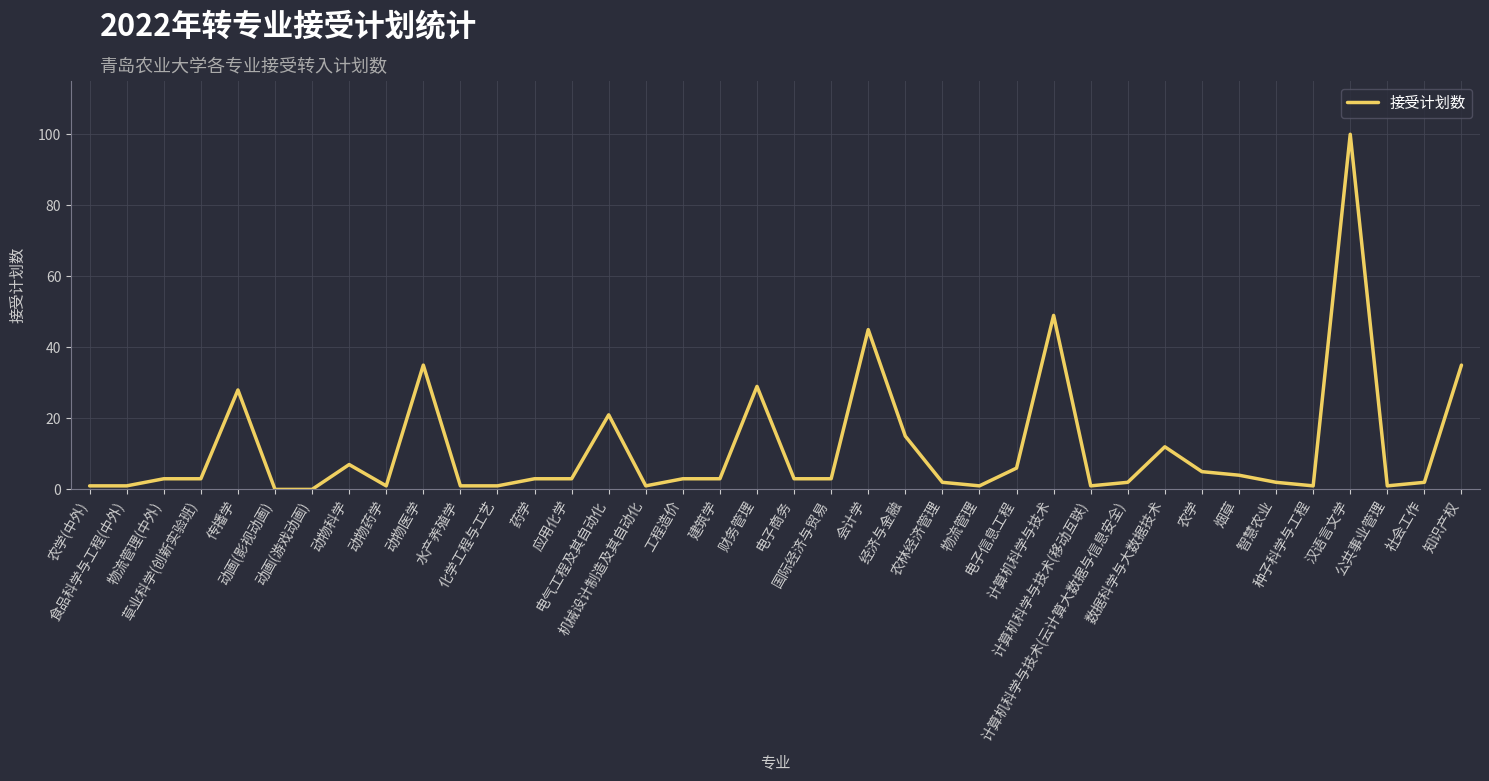

At which label is the value closest to 50?

计算机科学与技术